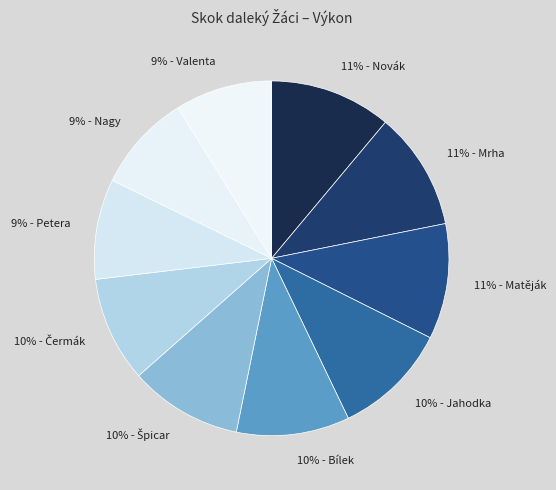

To the nearest percent, what is the average slice percentage?

10%